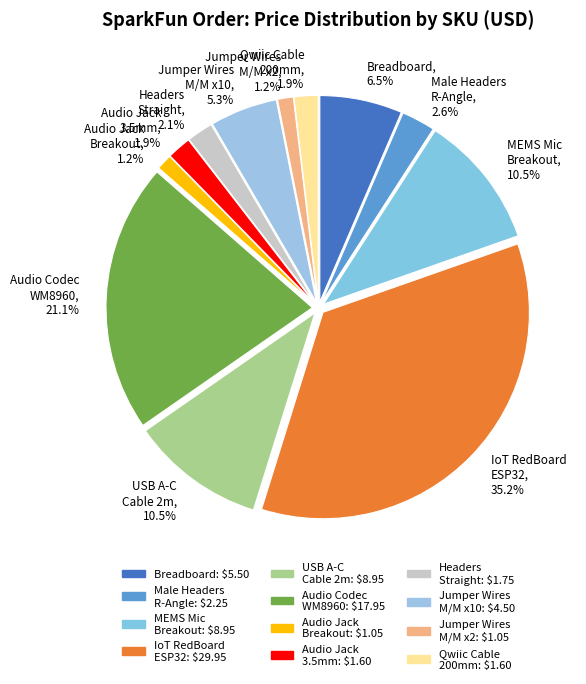

Combined, do Male Headers R-Angle and Jumper Wires M/M x10 account for over 50%?

No